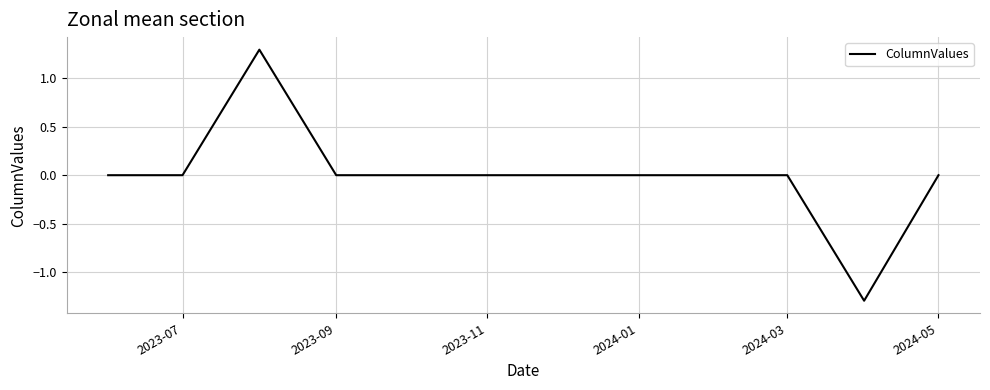

How many lines are shown in the chart?

1